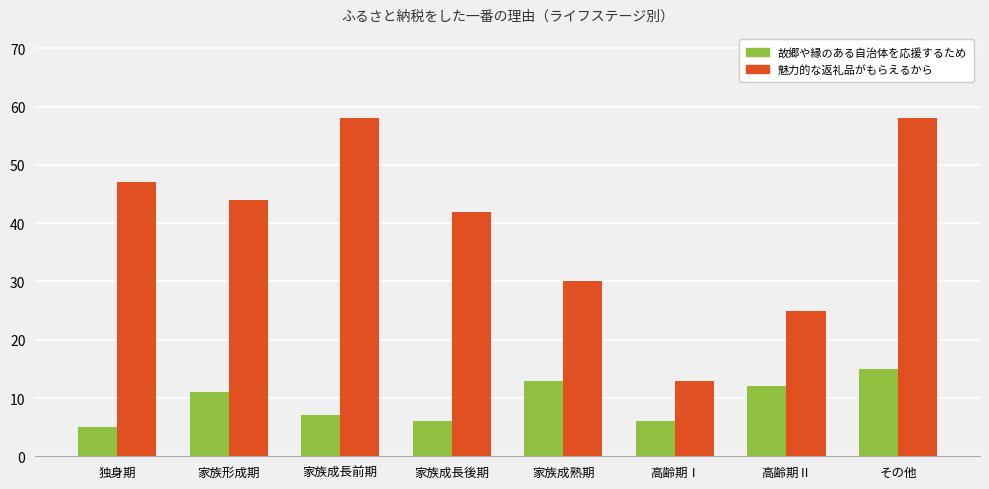

How many values in the 故郷や縁のある自治体を応援するため series are below 11?

4